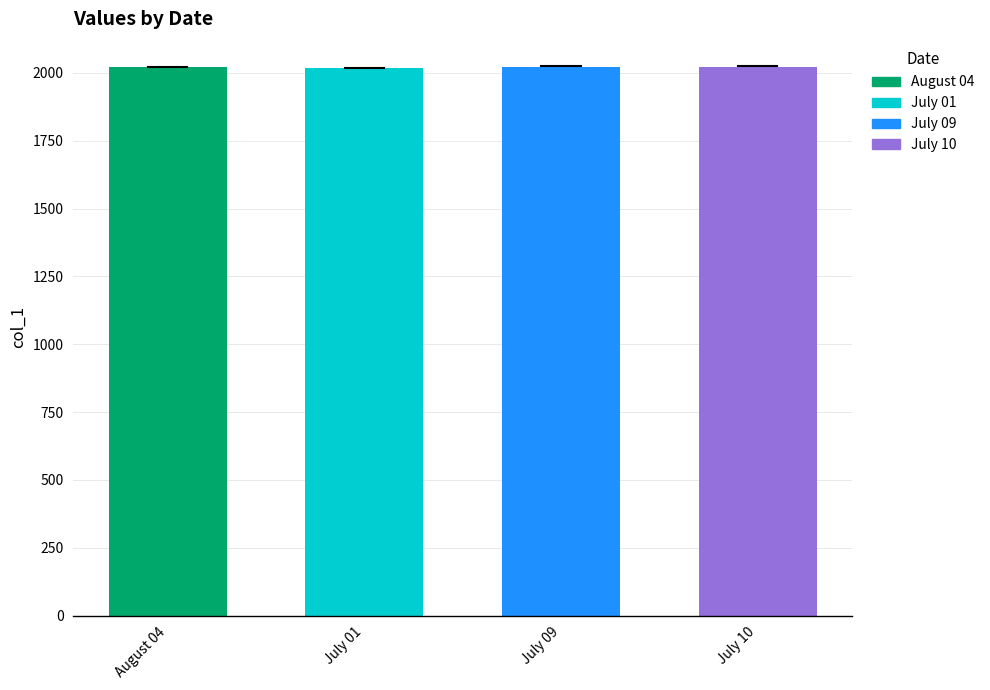

What is the sum of the values at July 01 and July 09?

4040